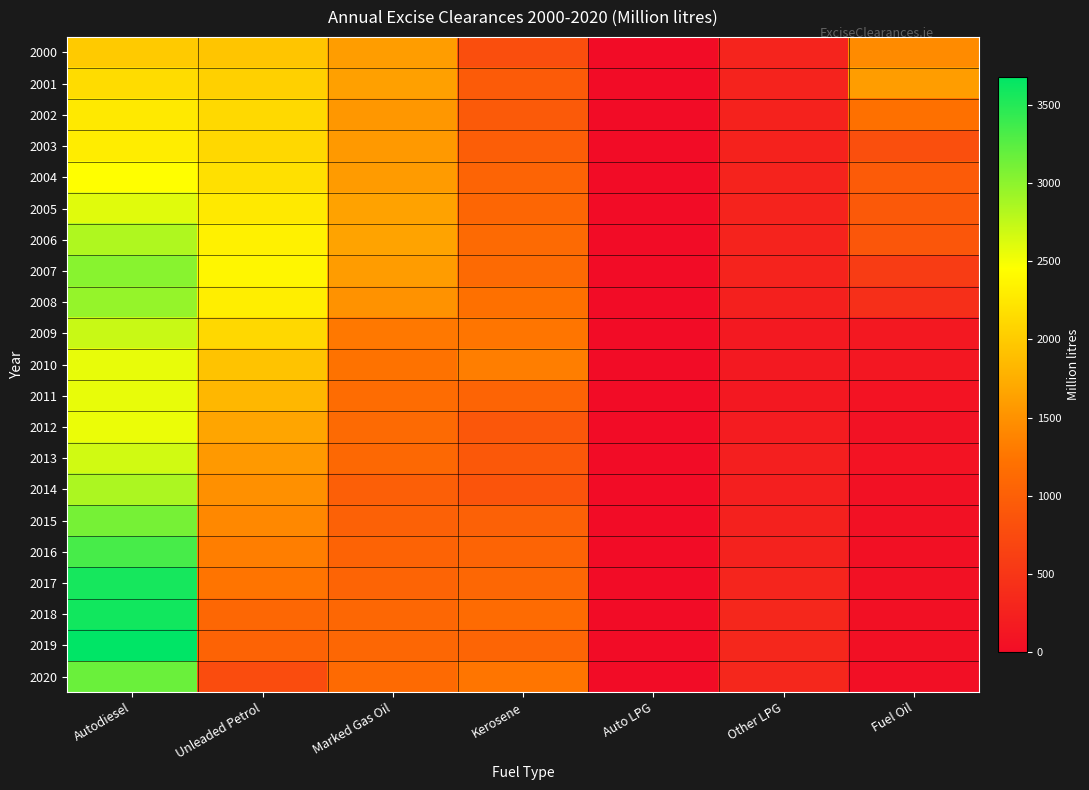

At which category is the sum across all series the highest?

Autodiesel